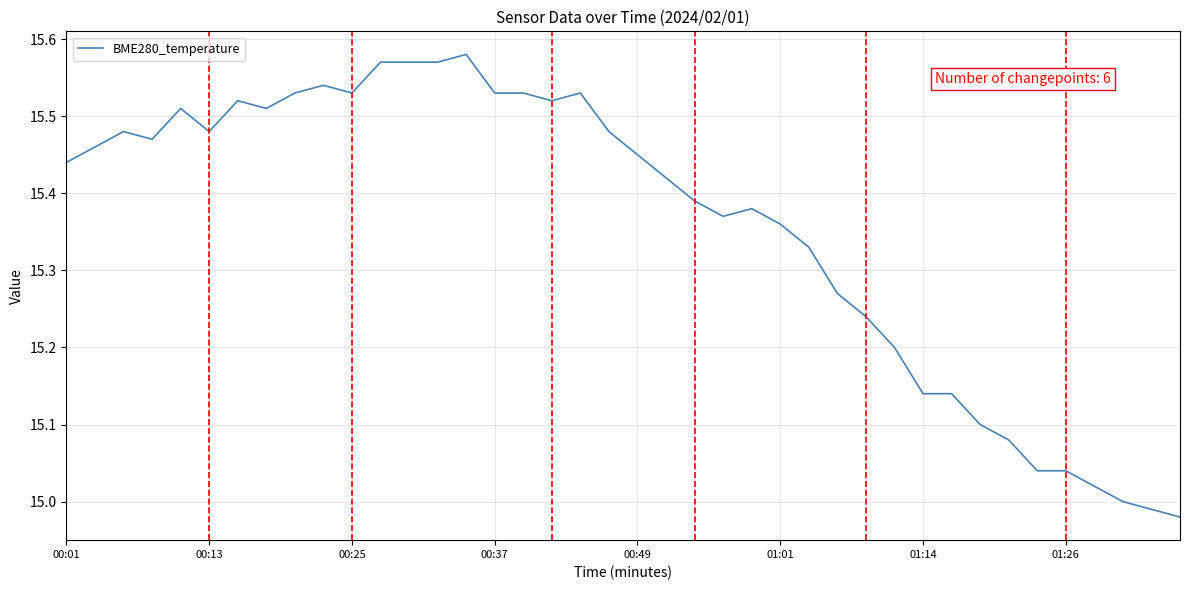

What is the difference between the maximum and minimum values?

0.6